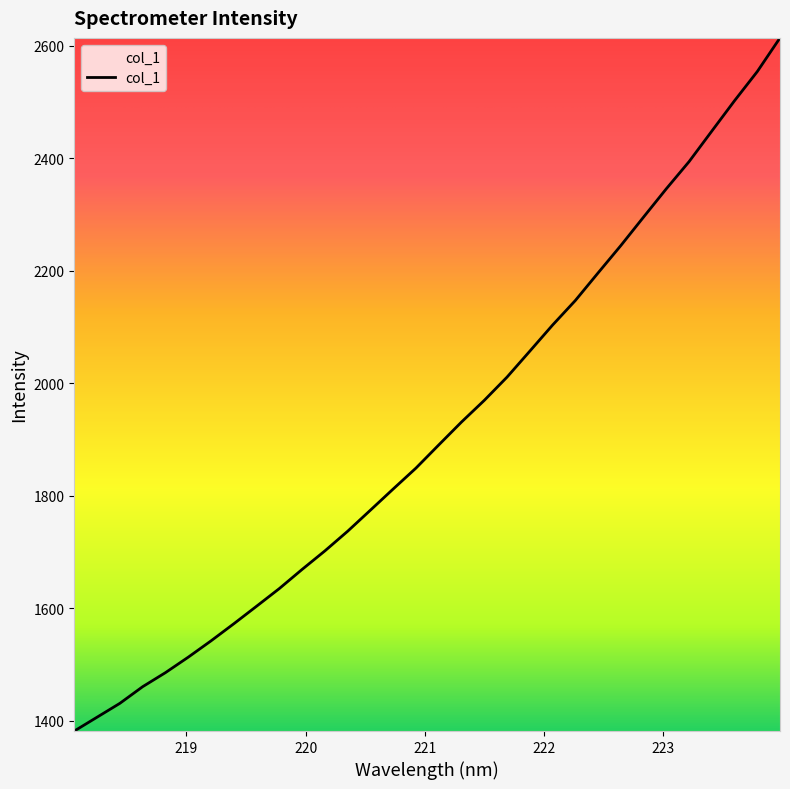

What is the difference between the maximum and minimum values?

1231.6